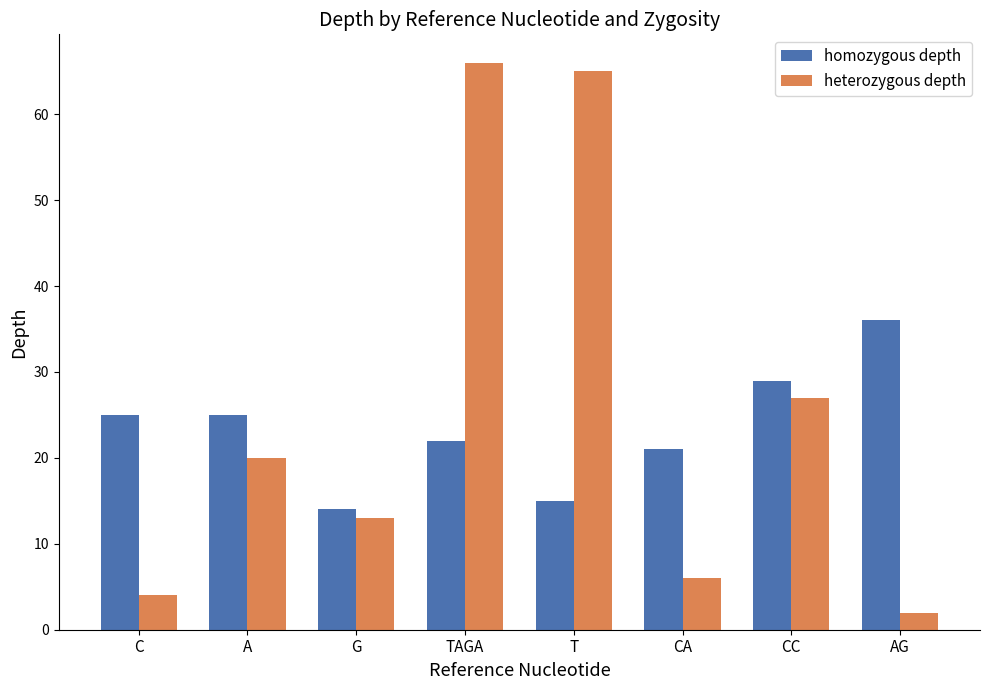

What is the maximum value shown in the chart?

66